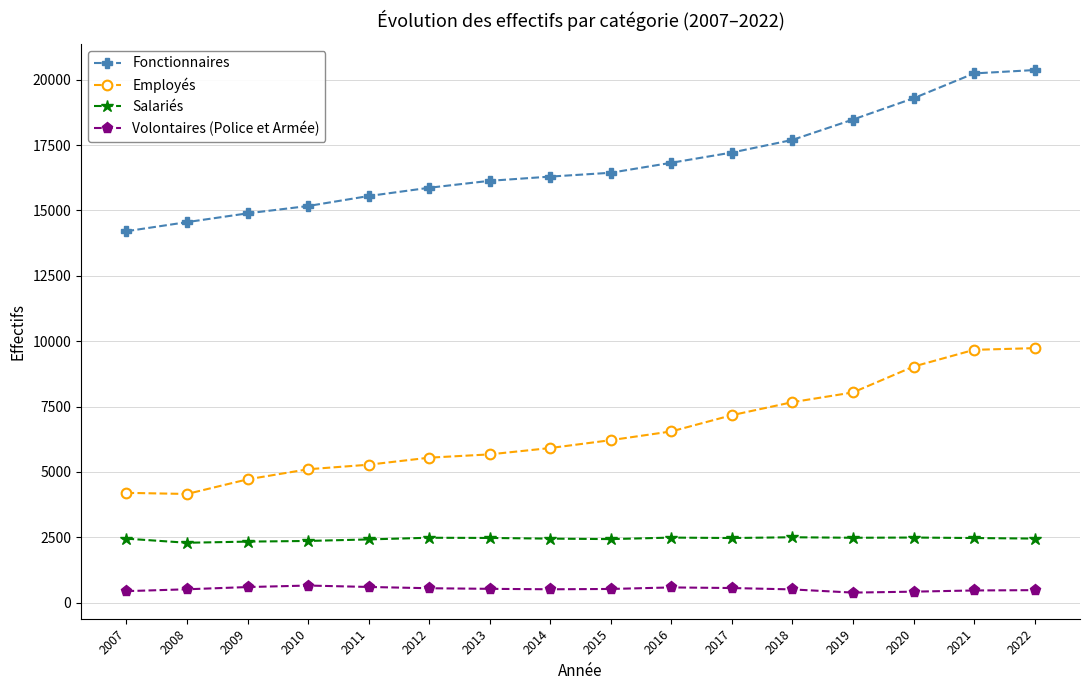

True or false: Employés has a value of 6215 at 2015.

True